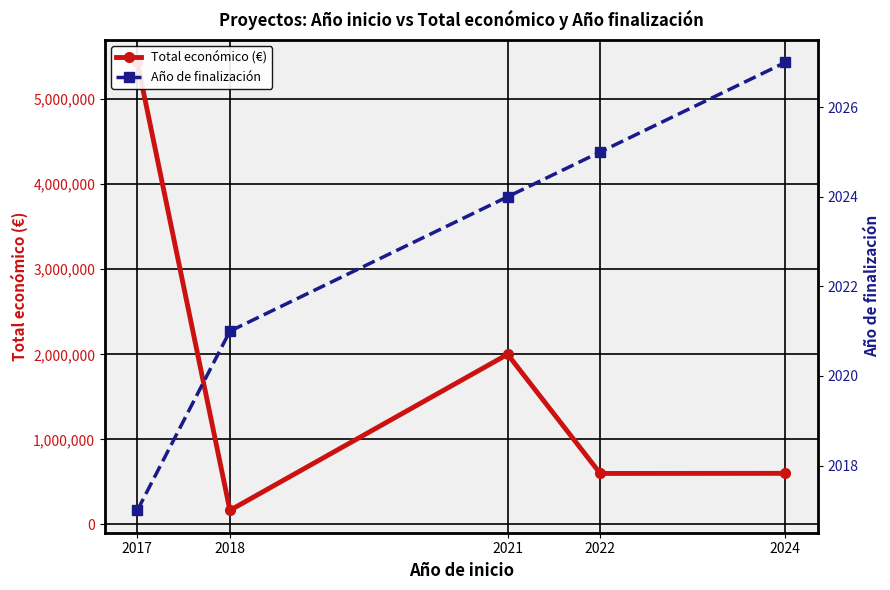

Reading left to right, extract all data points from this chart.

Total económico (€): 2017=5433552	2018=165000	2021=1999846	2022=598672	2024=600000
Año de finalización: 2017=2017	2018=2021	2021=2024	2022=2025	2024=2027